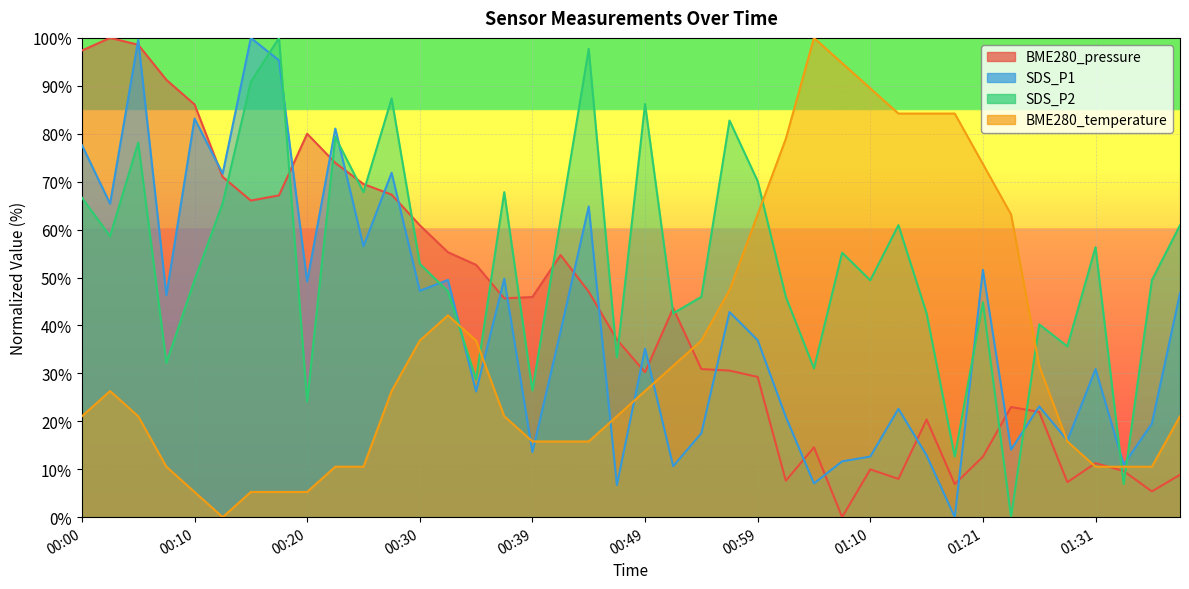

What position from the left is 00:32?

14